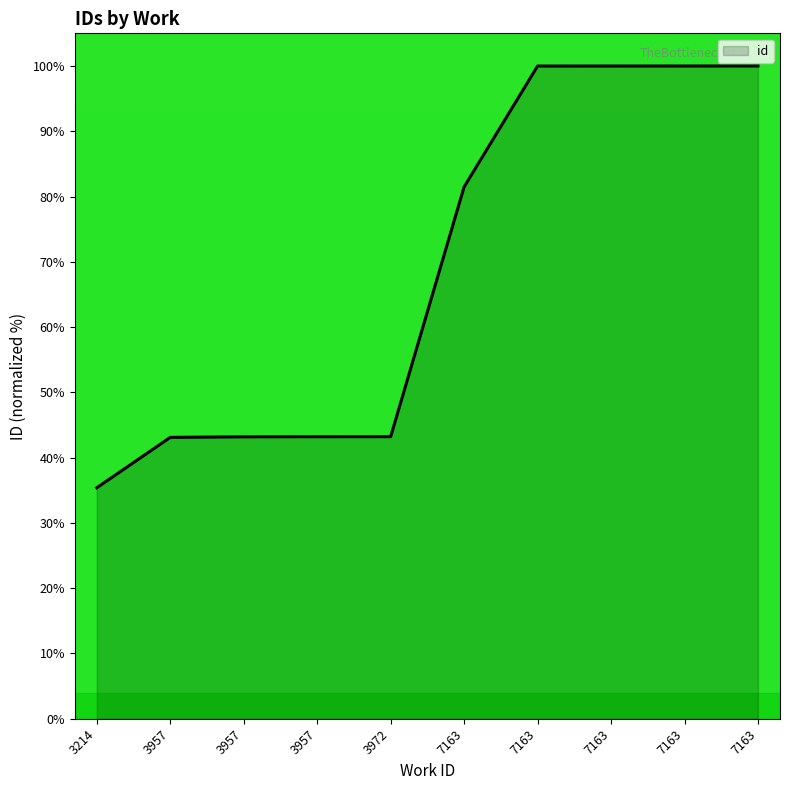

How many lines are shown in the chart?

1